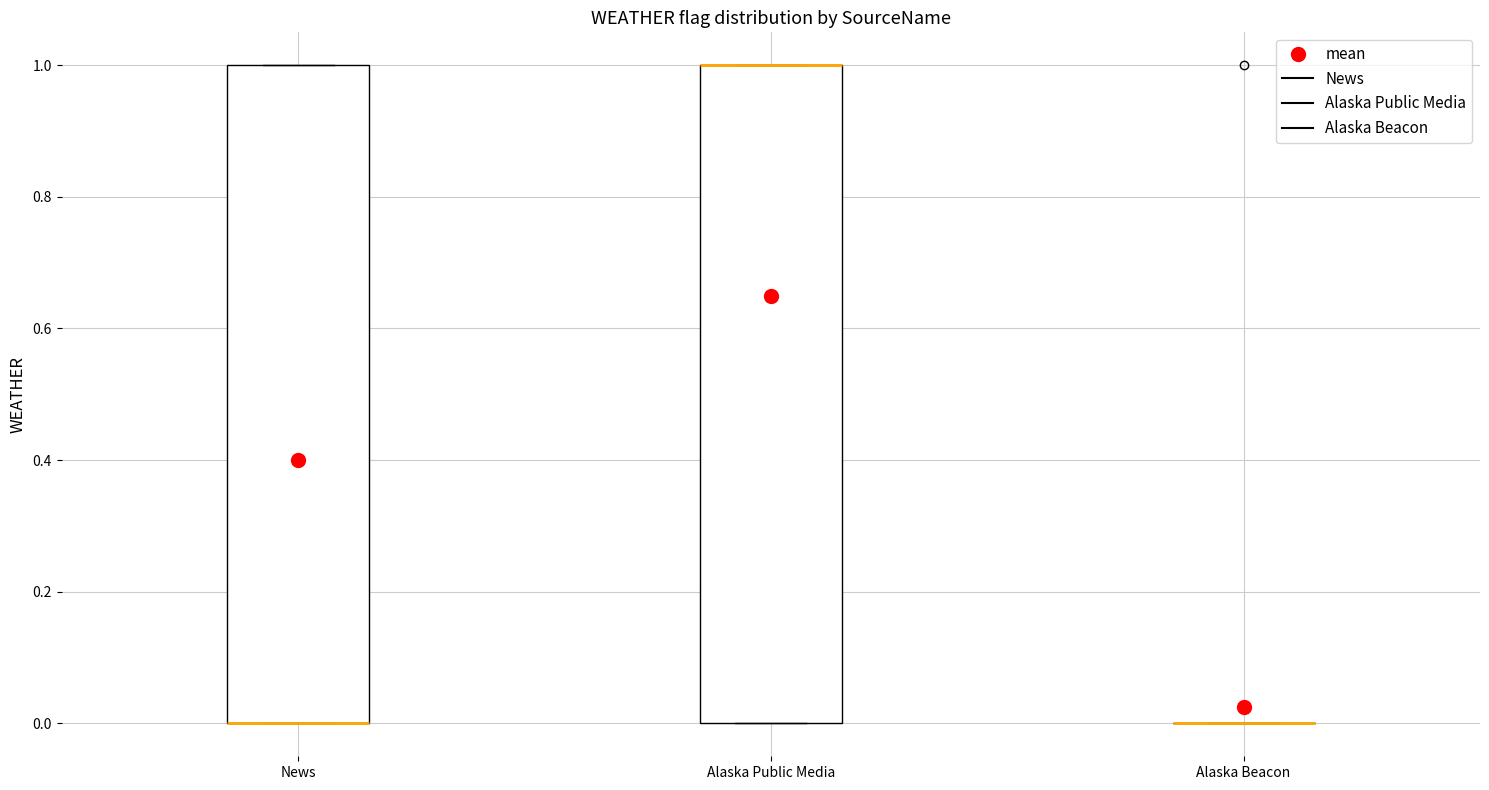

Reading left to right, transcribe this box plot: for each box, give where its median line is, the range the box spans, and where its two whiskers end, as read against the y-axis. The values are not printed on the chart, so give them approximately, as read against the axis.

News: median 0 (drawn on the box's lower edge), box 0 to 1, whiskers 0 to 1
Alaska Public Media: median 1 (drawn on the box's upper edge), box 0 to 1, whiskers 0 to 1
Alaska Beacon: box collapsed to a line at 0, whiskers 0 to 0